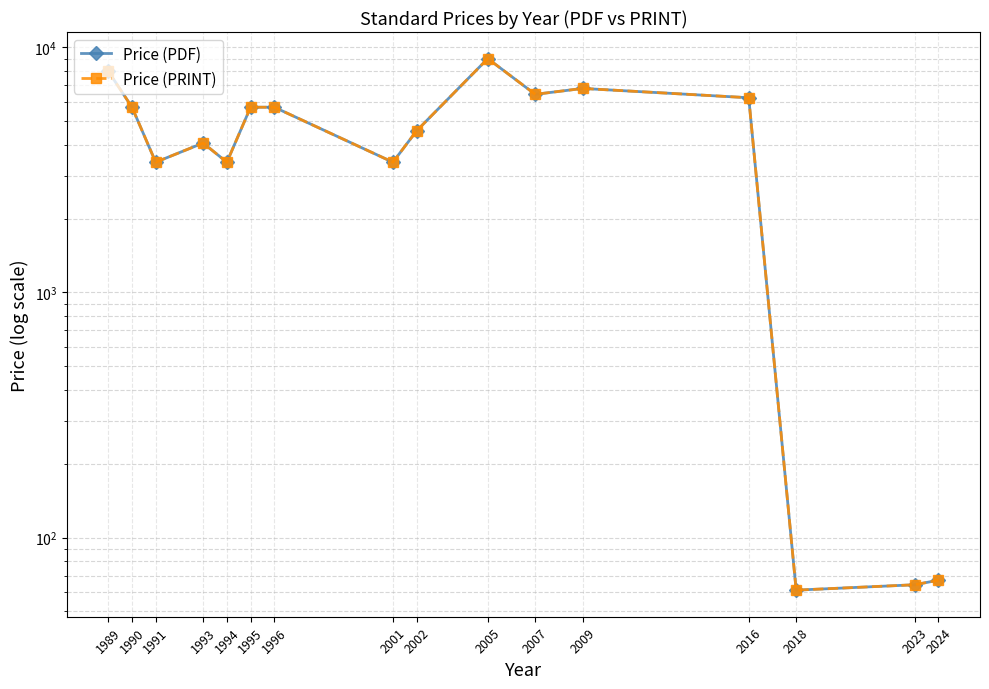

What is the sum of all Price (PDF) values?

72594.1